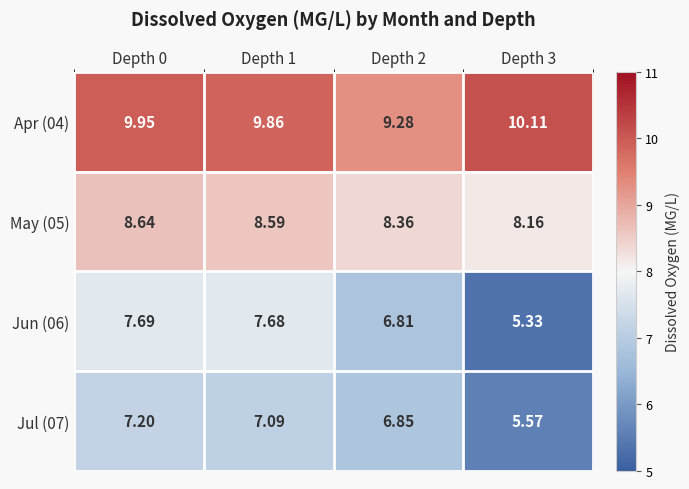

How many categories are shown in the chart?

4